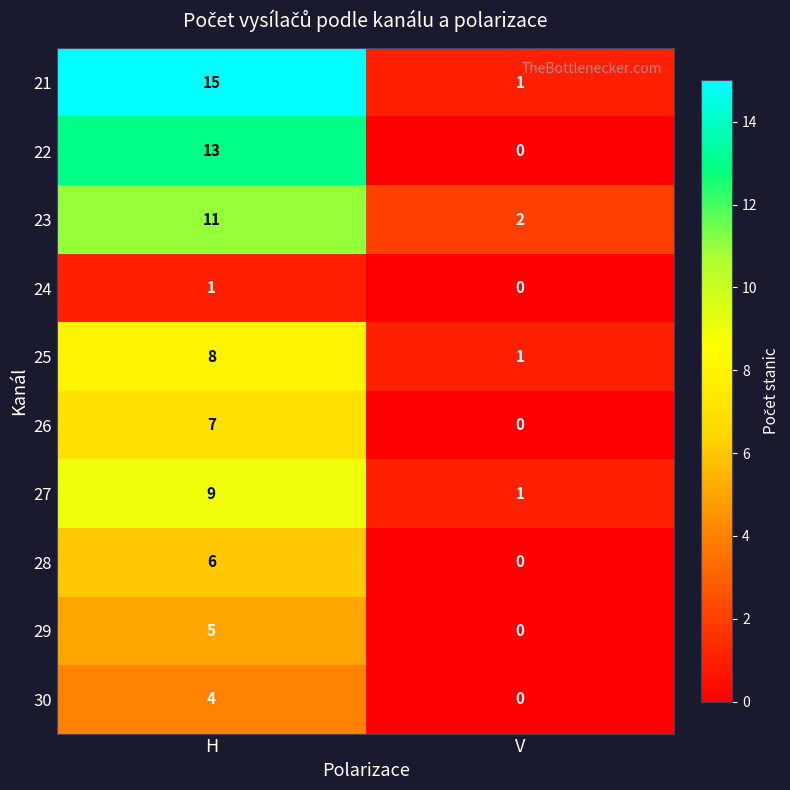

What is the average value of the 21 series?

8